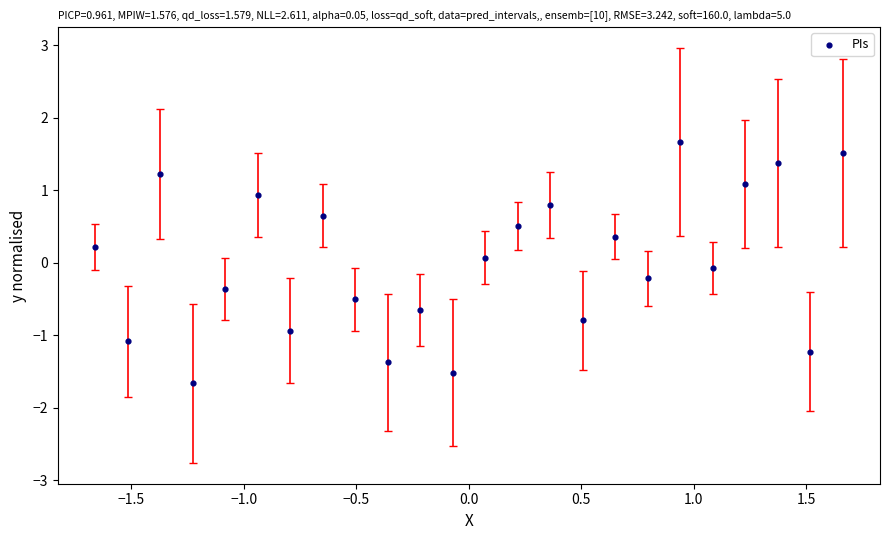

What is the range of Y values (max minus min)?

3.3